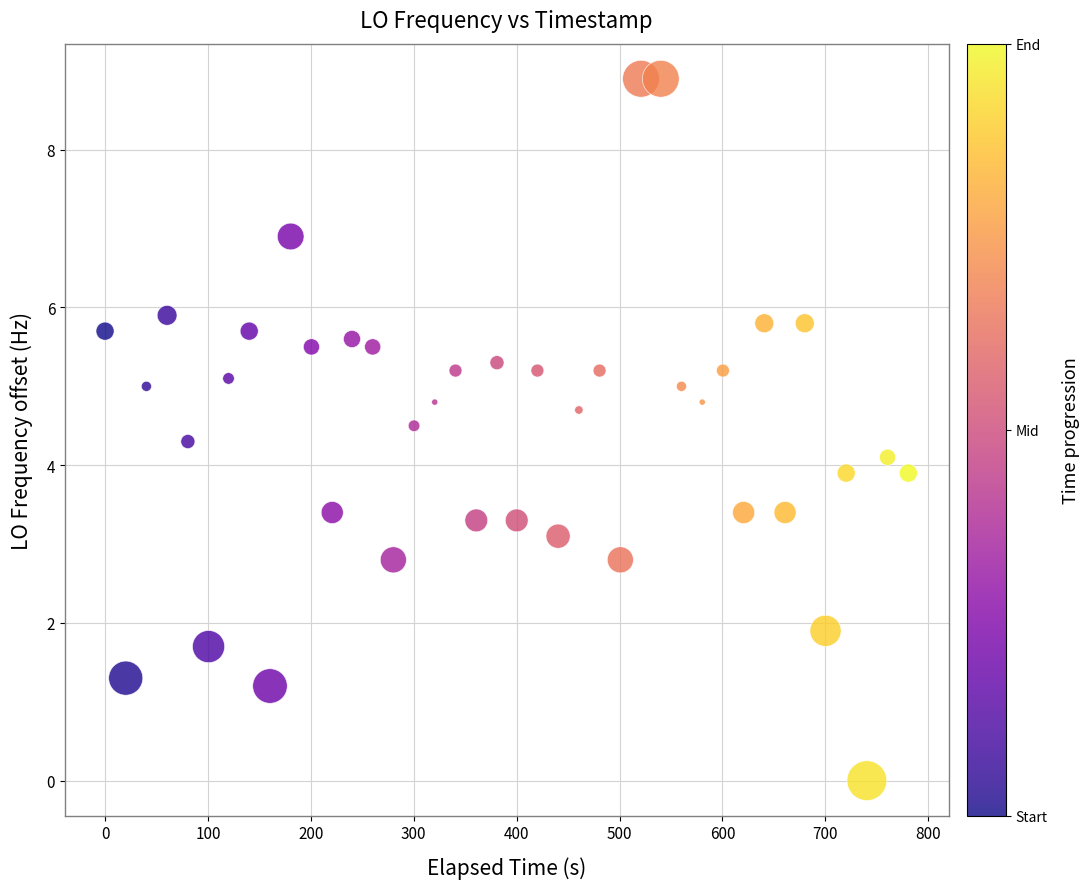

What is the range of Y values (max minus min)?

8.9